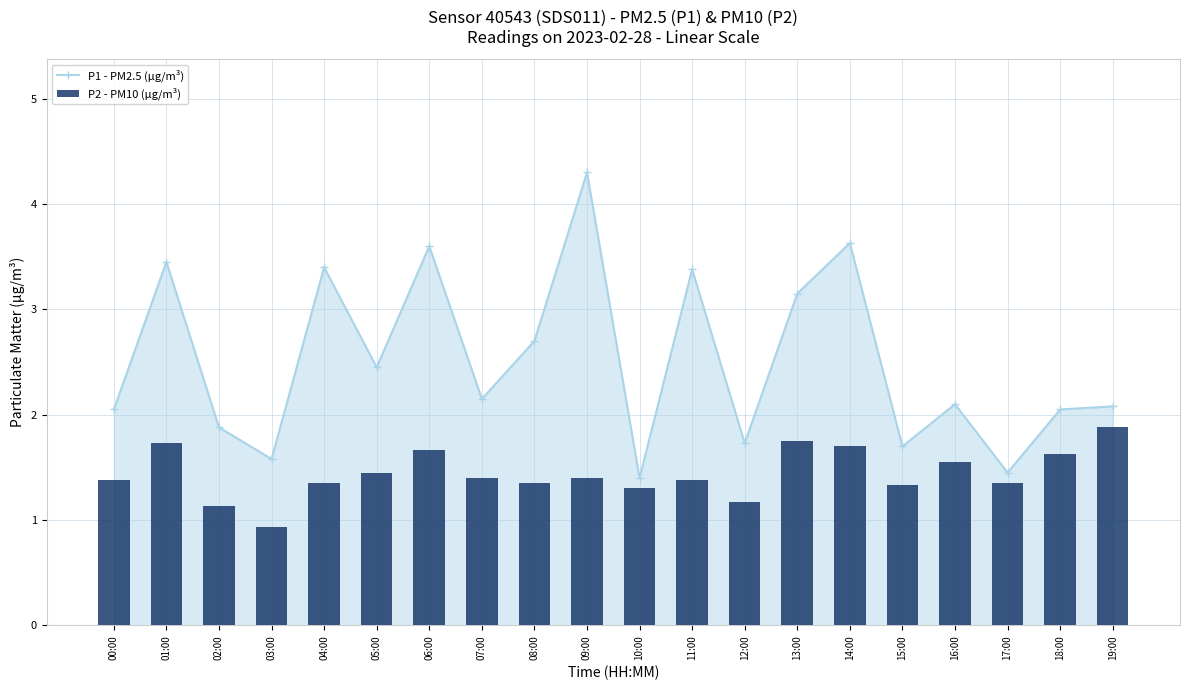

Reading left to right, list all the values displayed in this chart.

P1 - PM2.5 (µg/m³): 2.0	3.5	1.9	1.6	3.4	2.5	3.6	2.1	2.7	4.3	1.4	3.4	1.7	3.1	3.6	1.7	2.1	1.4	2.0	2.1
P2 - PM10 (µg/m³): 1.4	1.7	1.1	0.9	1.4	1.4	1.7	1.4	1.4	1.4	1.3	1.4	1.2	1.8	1.7	1.3	1.6	1.4	1.6	1.9